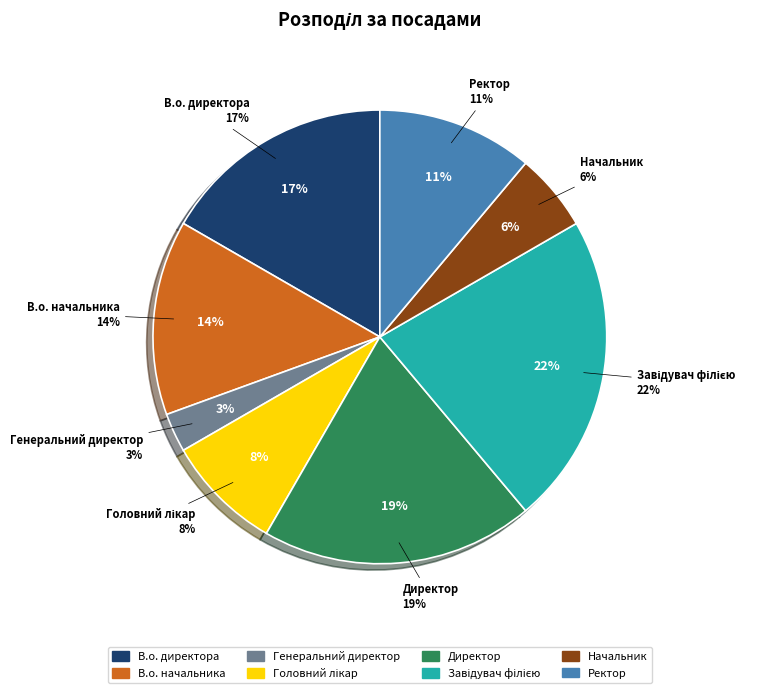

To the nearest percent, what is the combined percentage of В.о. начальника and В.о. директора?

31%